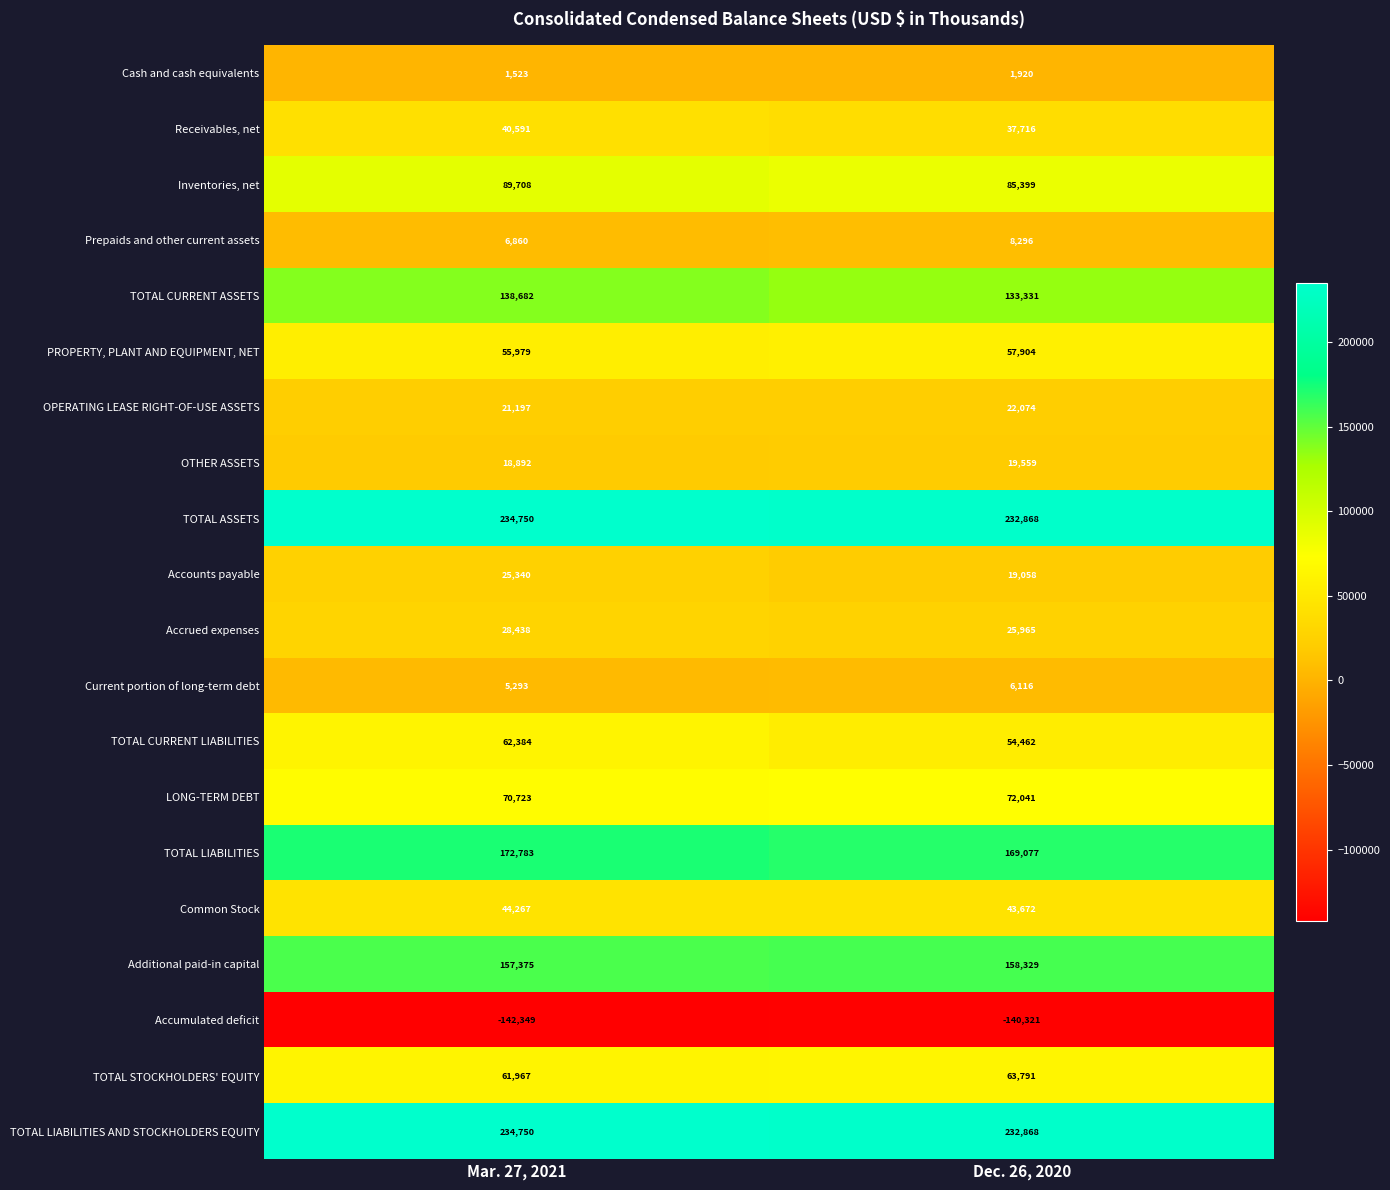

What is the difference between the highest and lowest values at Mar. 27, 2021?

377099